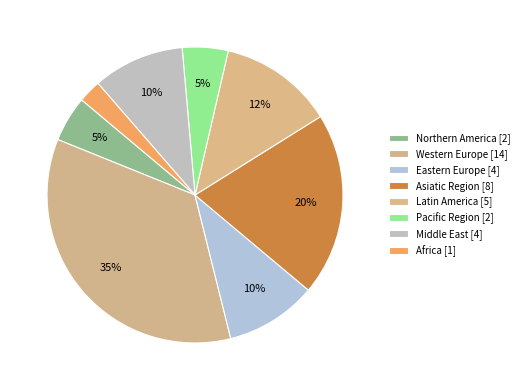

Count the number of slices in the pie.

8